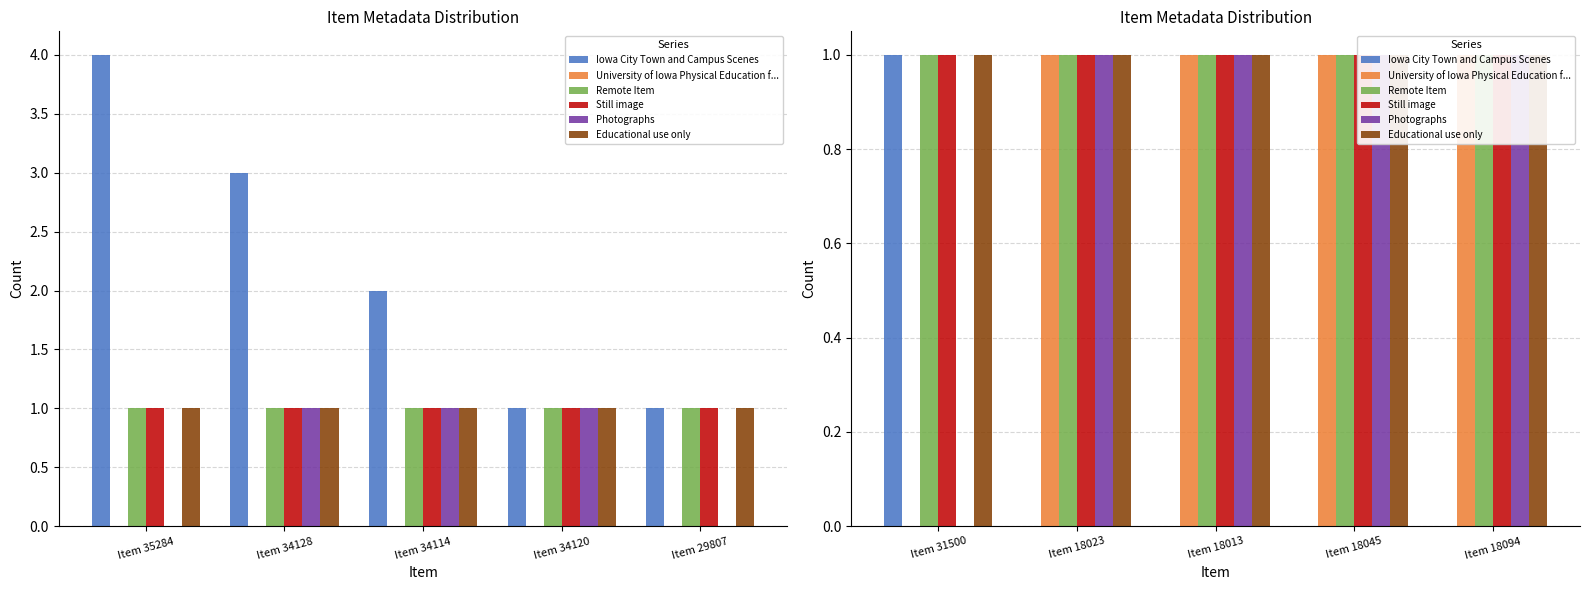

The value of Still image at Item 18045 is 0. True or false?

False